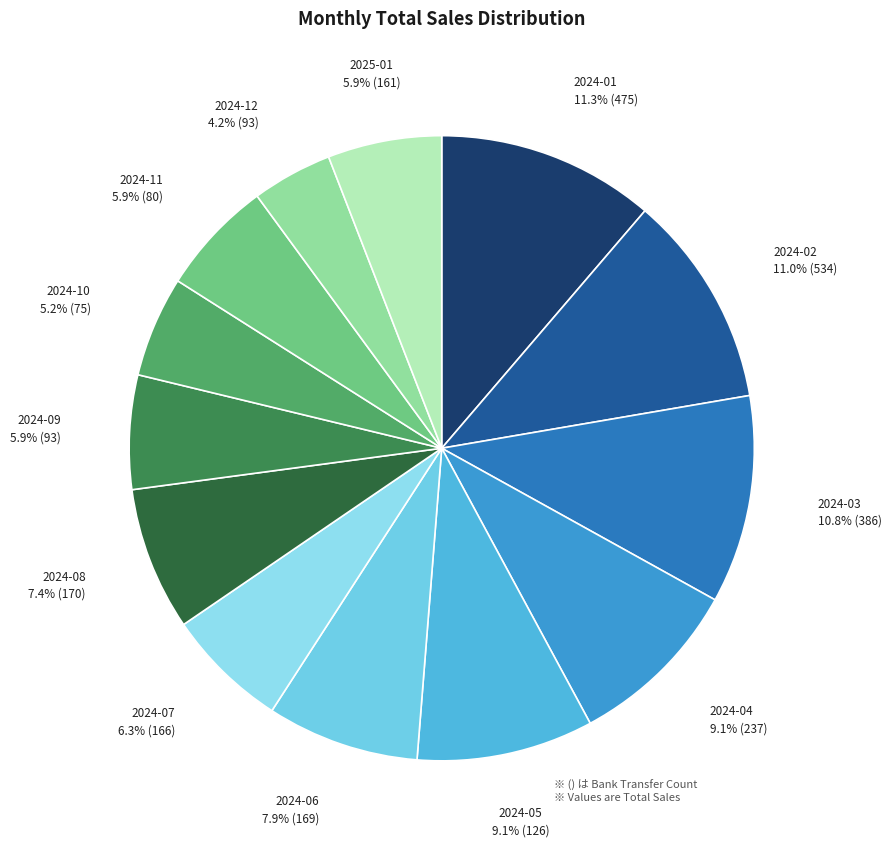

To the nearest percent, what is the difference between the largest and smallest slice percentages?

7%